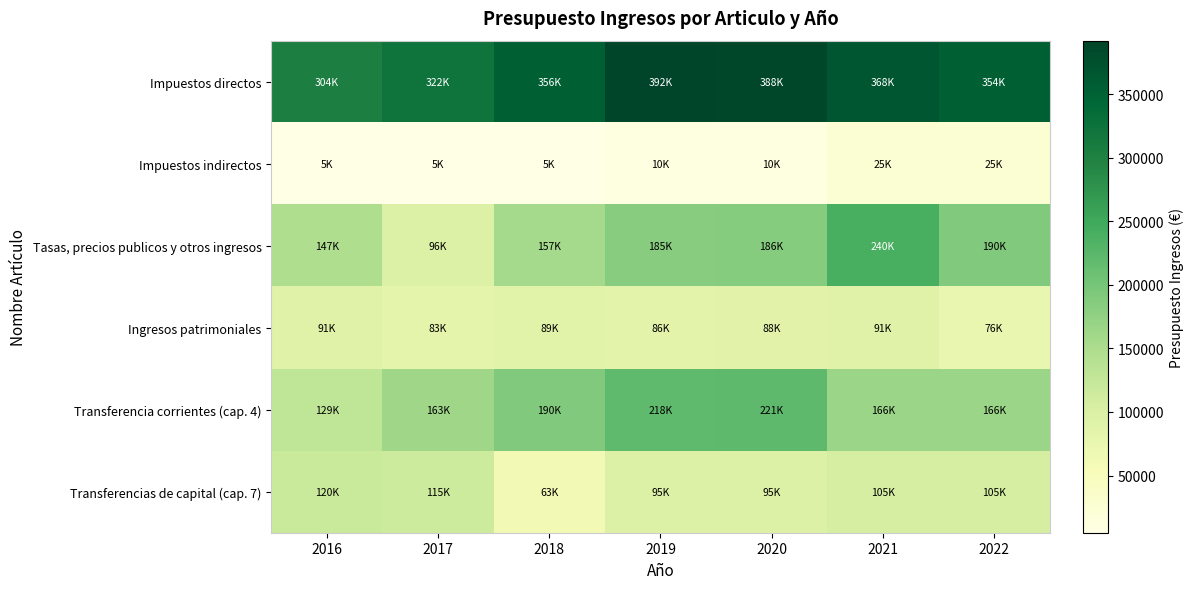

Reading left to right, extract all data points from this chart.

Impuestos directos: 2016=304000	2017=322200	2018=355700	2019=392000	2020=387700	2021=367500	2022=354000
Impuestos indirectos: 2016=5000	2017=5000	2018=5000	2019=10000	2020=10000	2021=25000	2022=25000
Tasas, precios publicos y otros ingresos: 2016=146770	2017=96120	2018=157320	2019=184749	2020=185730	2021=239860	2022=189960
Ingresos patrimoniales: 2016=91330	2017=83380	2018=89400	2019=86400	2020=88100	2021=91300	2022=75800
Transferencia corrientes (cap. 4): 2016=129000	2017=163300	2018=189500	2019=218170	2020=220770	2021=165540	2022=165540
Transferencias de capital (cap. 7): 2016=119500	2017=115000	2018=63000	2019=94956	2020=94700	2021=105300	2022=105300